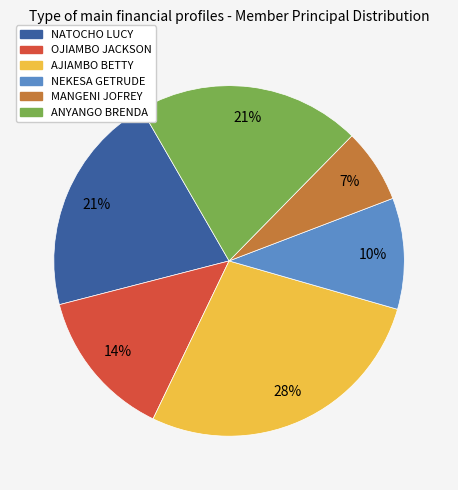

Is NATOCHO LUCY the majority of the pie?

No